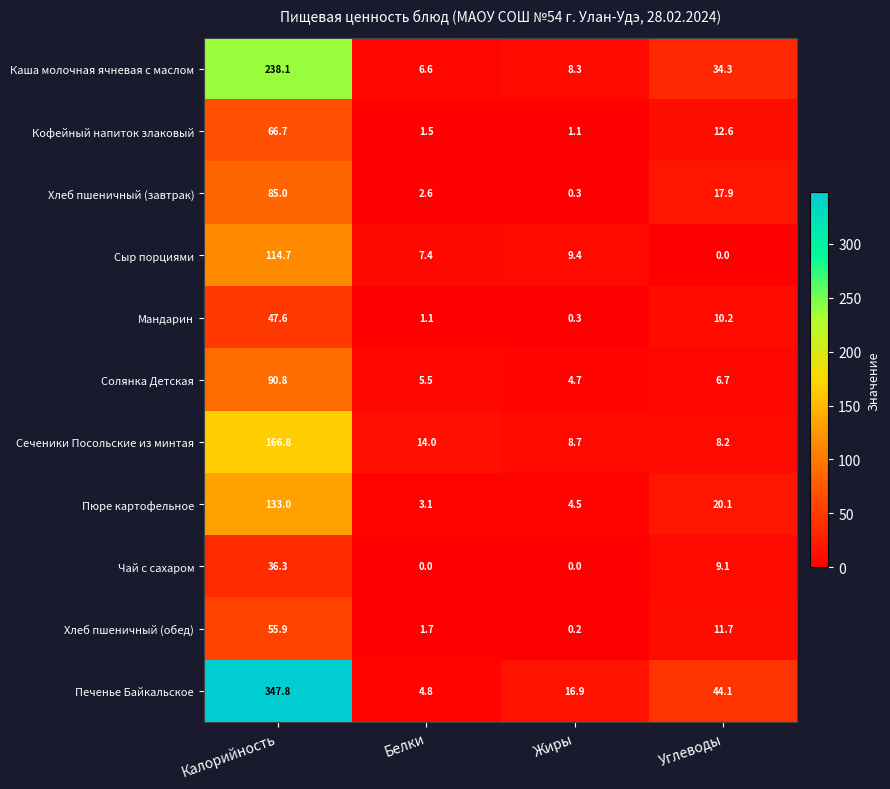

What is the total value across all series at Белки?

48.3